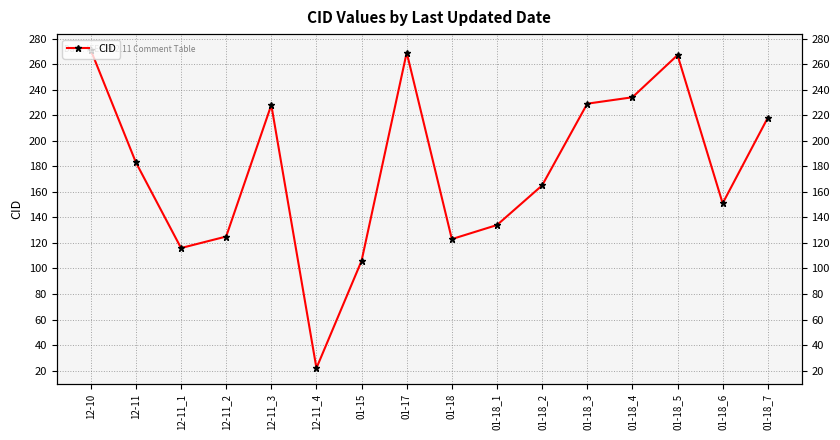

How many values exceed 183?

7